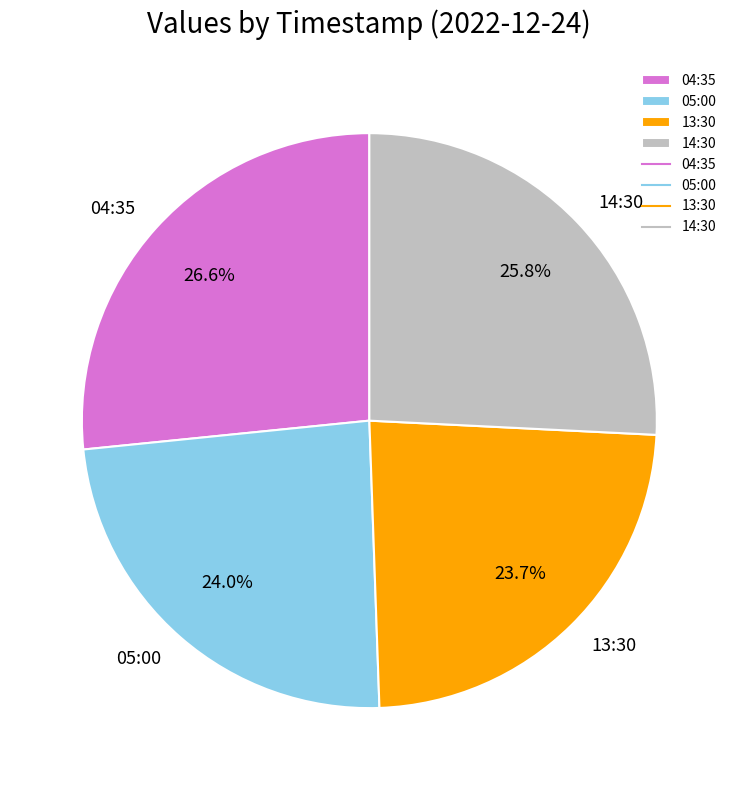

Which category has the biggest portion of the pie?

04:35